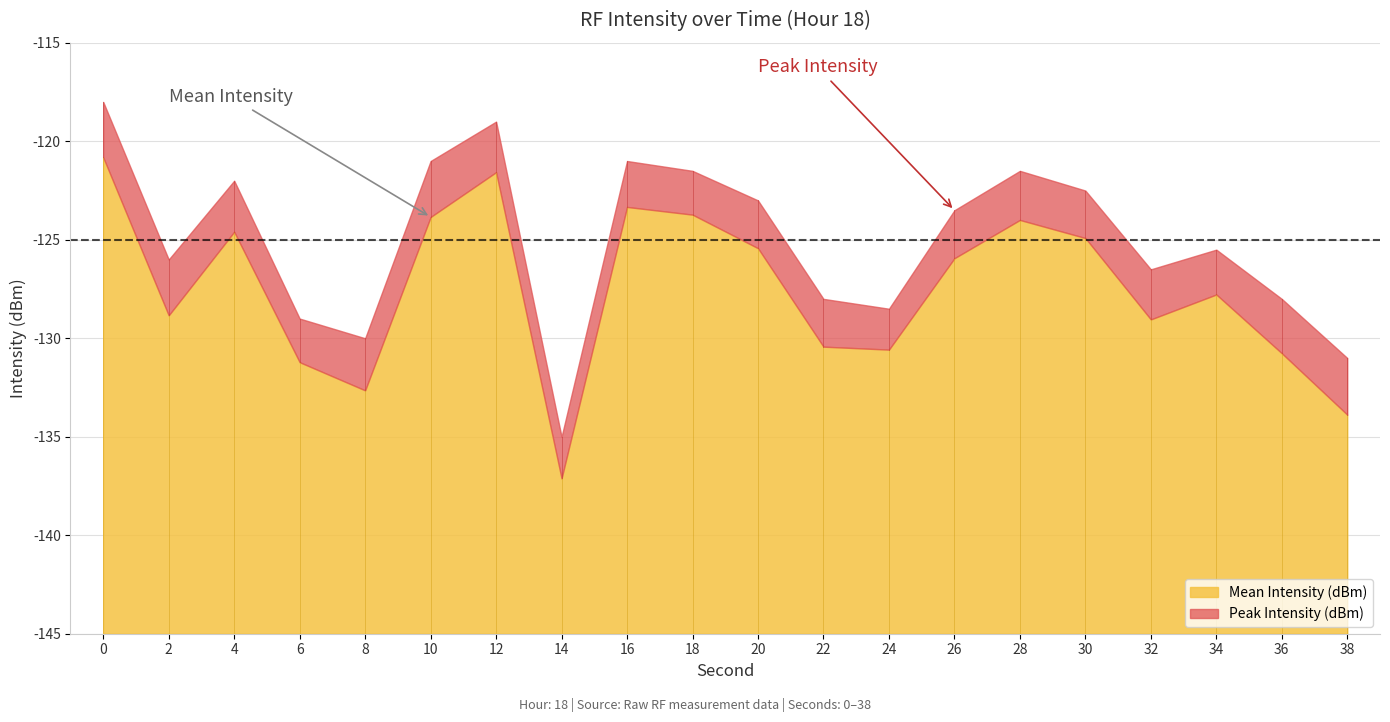

Rank the series by their average value, from lowest to highest.

Mean Intensity (dBm), Peak Intensity (dBm)